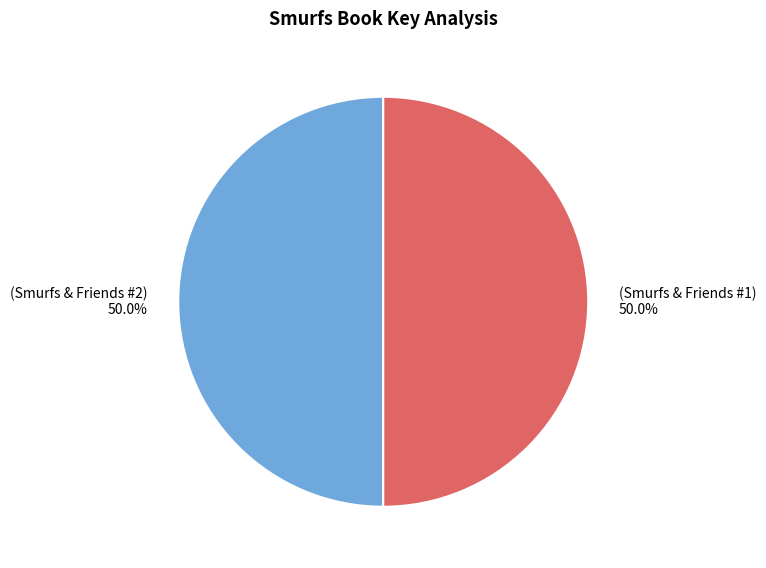

Count the number of slices in the pie.

2